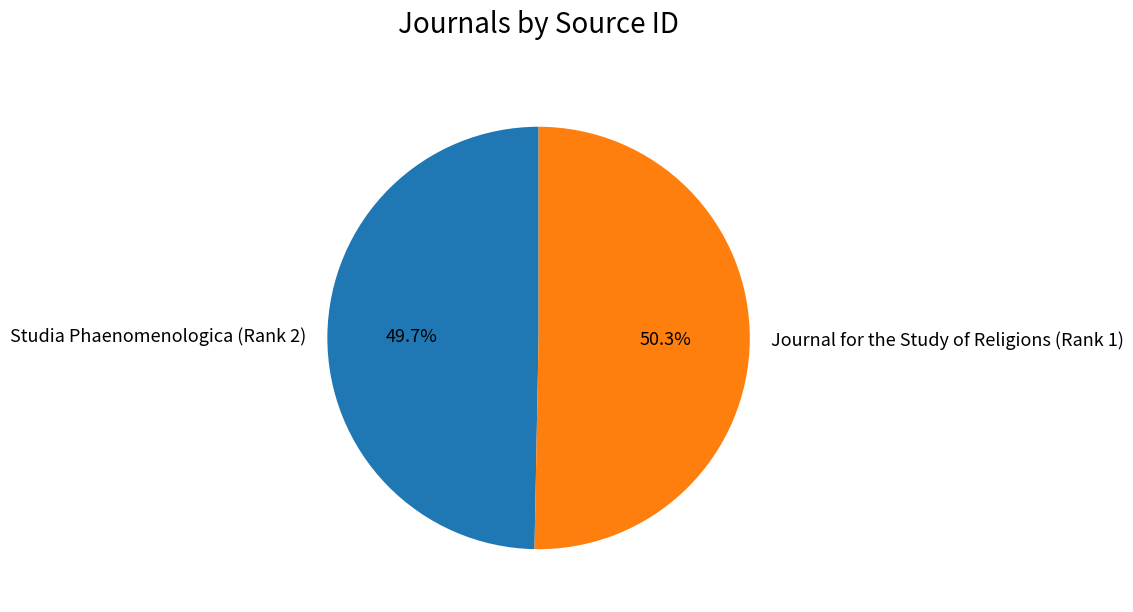

Does Studia Phaenomenologica (Rank 2) represent more than half of the total?

No